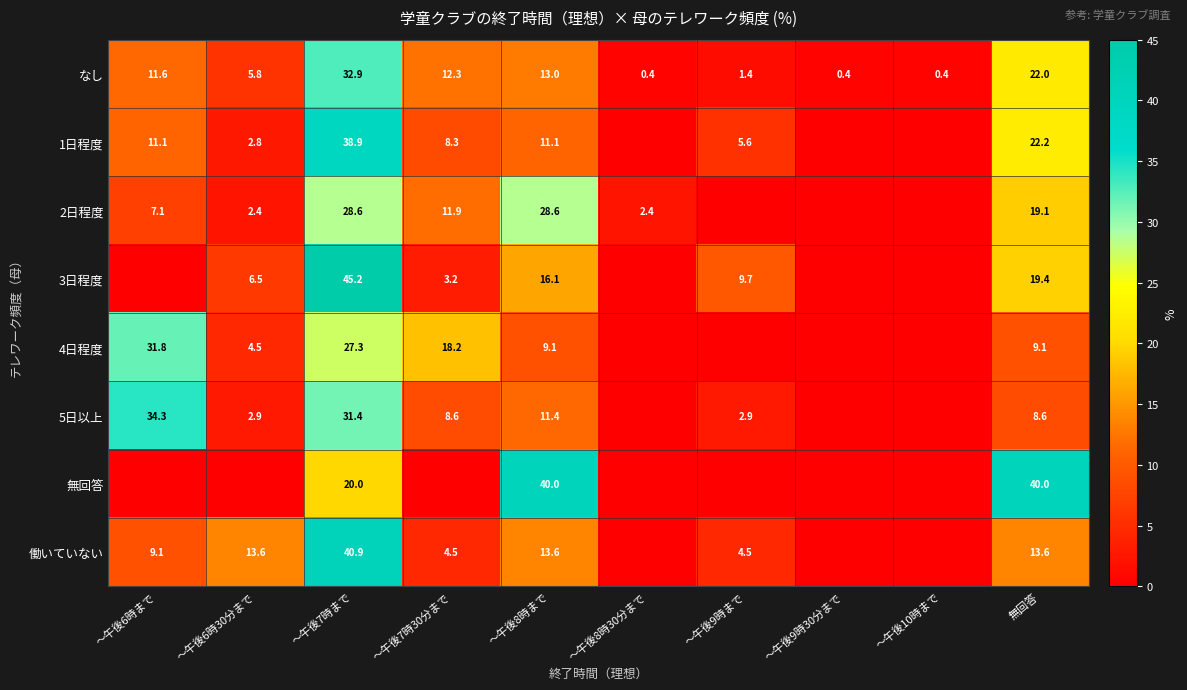

What is the greatest value displayed?

45.2